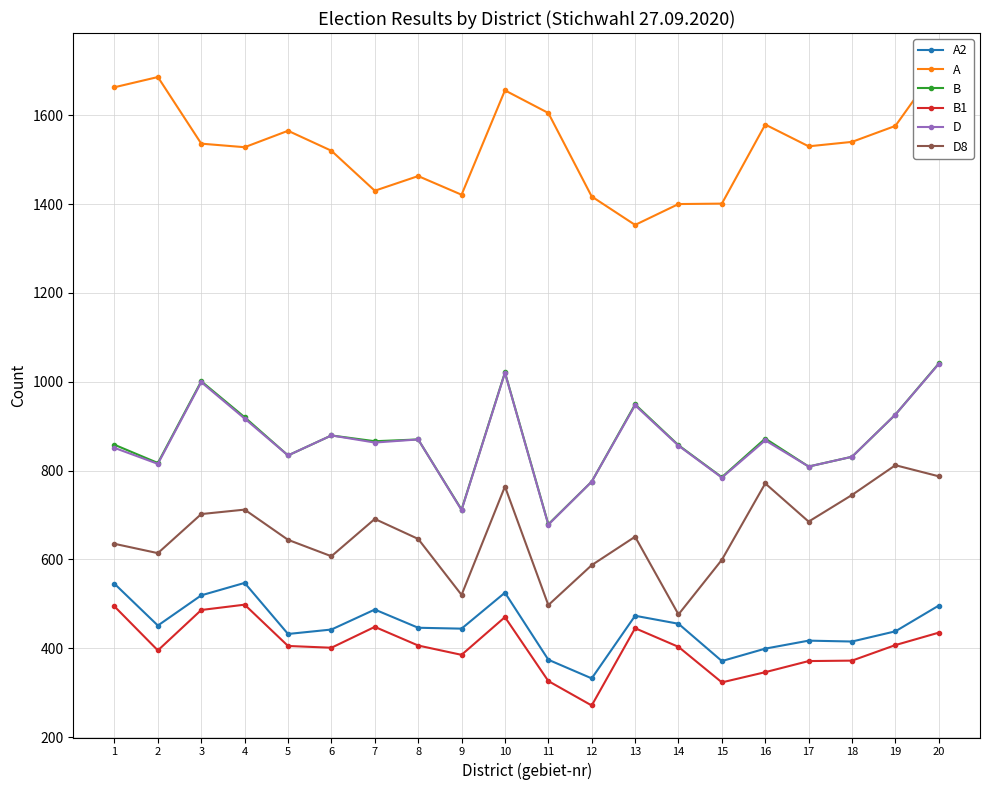

True or false: B1 has a value of 670 at 1.

False